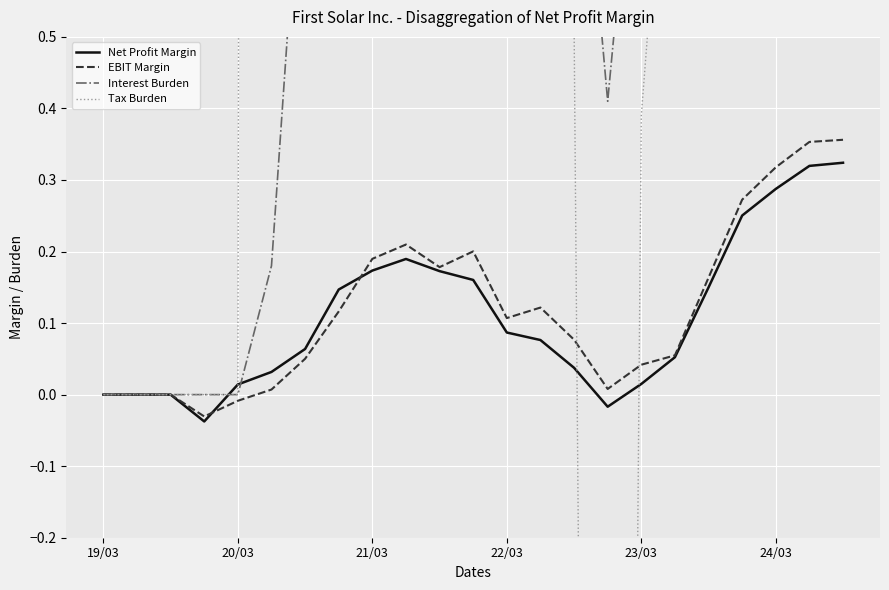

True or false: Net Profit Margin has a value of 0.2 at 24/03.

False